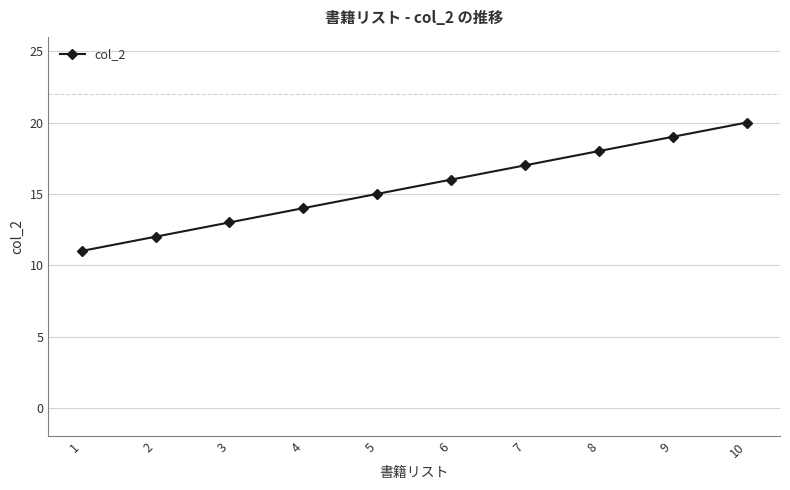

How many categories are shown in the chart?

10